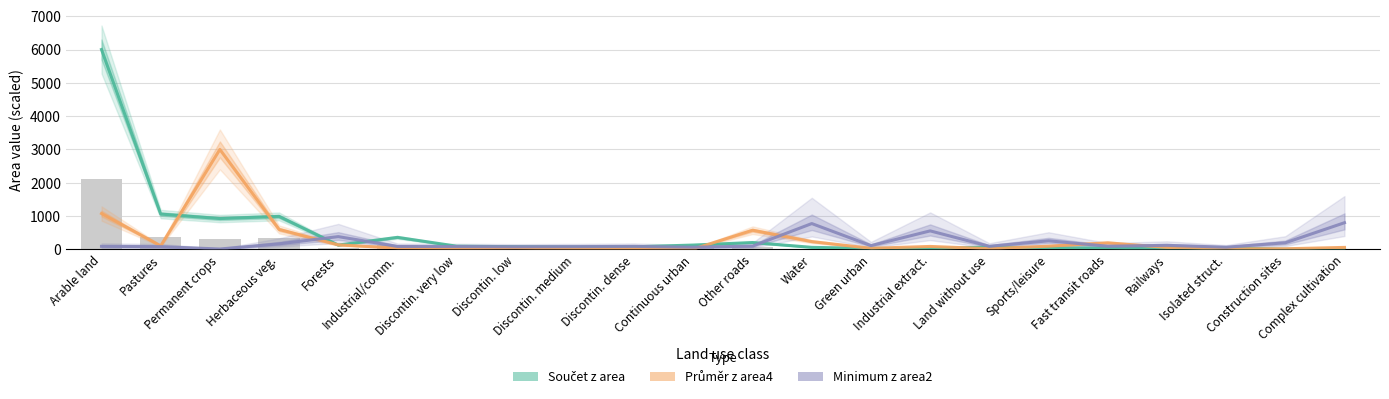

Reading left to right, list all the values displayed in this chart.

Součet z area: Arable land=6000.0	Pastures=1059.7	Permanent crops=925.1	Herbaceous veg.=989.3	Forests=128.5	Industrial/comm.=360.3	Discontin. very low=95.2	Discontin. low=79.7	Discontin. medium=69.0	Discontin. dense=77.0	Continuous urban=129.4	Other roads=205.5	Water=60.5	Green urban=28.0	Industrial extract.=22.7	Land without use=70.1	Sports/leisure=45.1	Fast transit roads=38.8	Railways=15.3	Isolated struct.=37.7	Construction sites=4.1	Complex cultivation=1.5
Průměr z area4: Arable land=1076.1	Pastures=105.4	Permanent crops=3000.0	Herbaceous veg.=598.5	Forests=135.3	Industrial/comm.=39.0	Discontin. very low=30.8	Discontin. low=36.1	Discontin. medium=23.5	Discontin. dense=18.4	Continuous urban=9.7	Other roads=574.5	Water=233.7	Green urban=32.5	Industrial extract.=87.8	Land without use=20.4	Sports/leisure=96.3	Fast transit roads=196.4	Railways=59.0	Isolated struct.=13.4	Construction sites=17.6	Complex cultivation=59.0
Minimum z area2: Arable land=90.9	Pastures=81.3	Permanent crops=10.7	Herbaceous veg.=166.0	Forests=382.5	Industrial/comm.=88.0	Discontin. very low=84.6	Discontin. low=78.8	Discontin. medium=82.4	Discontin. dense=89.2	Continuous urban=64.4	Other roads=98.5	Water=774.4	Green urban=112.0	Industrial extract.=555.0	Land without use=92.4	Sports/leisure=256.9	Fast transit roads=94.3	Railways=120.9	Isolated struct.=64.7	Construction sites=197.2	Complex cultivation=800.0